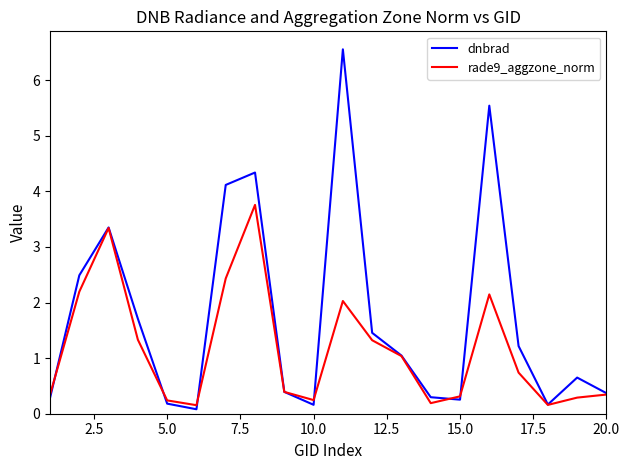

What is the greatest value displayed?

6.6